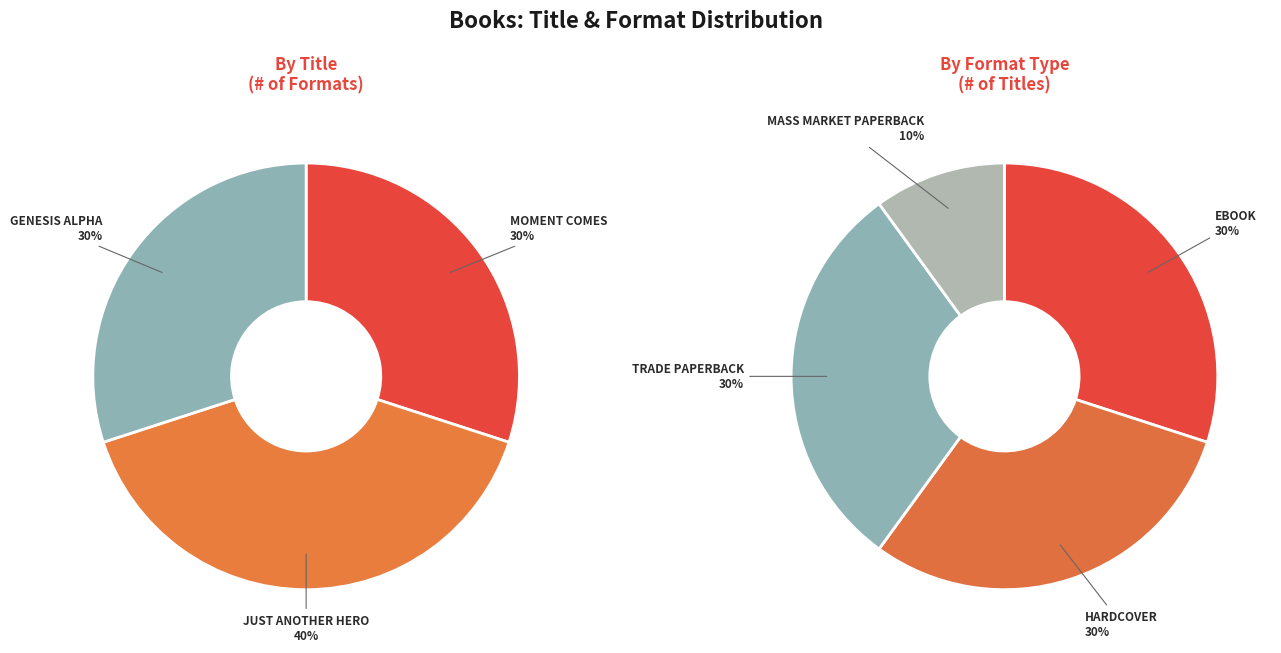

Is there a majority slice in this chart?

No